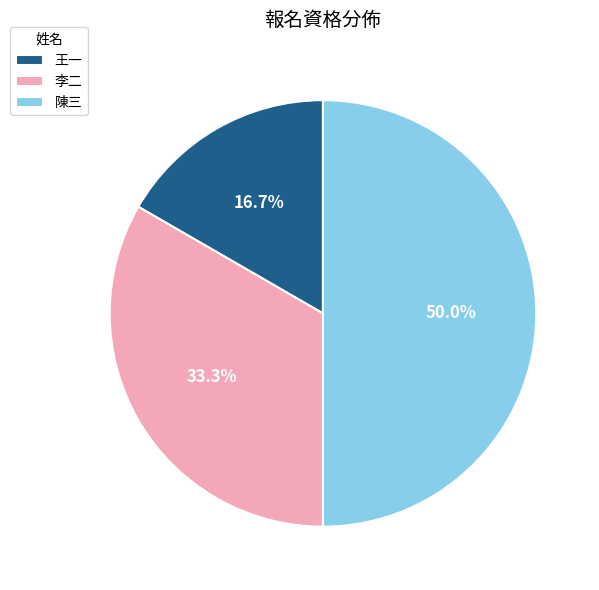

Do 李二 and 陳三 together represent more than half of the pie?

Yes